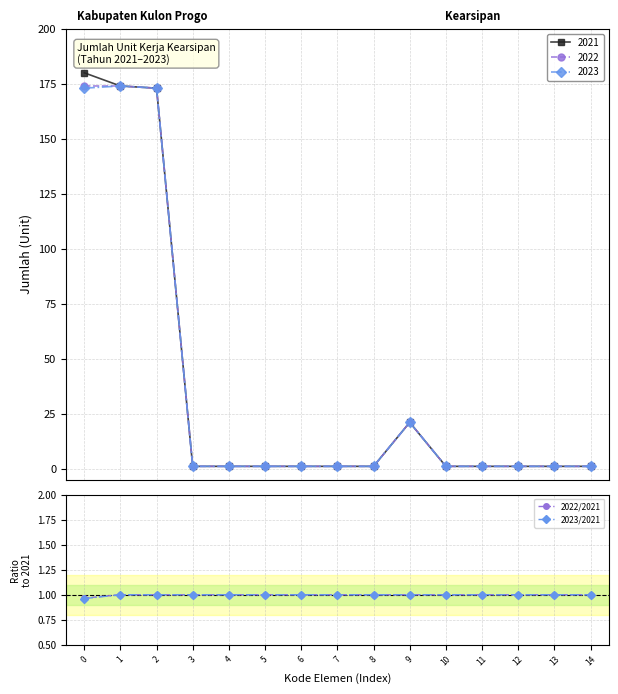

At how many categories does at least one series exceed 0?

15